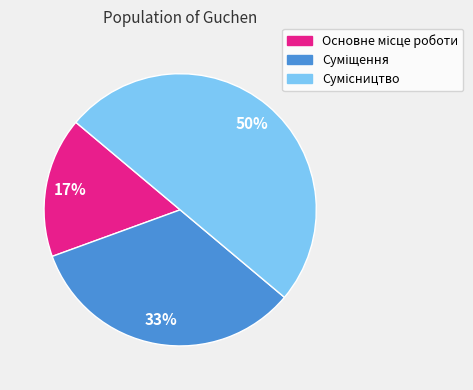

To the nearest percent, what is the average slice percentage?

33%